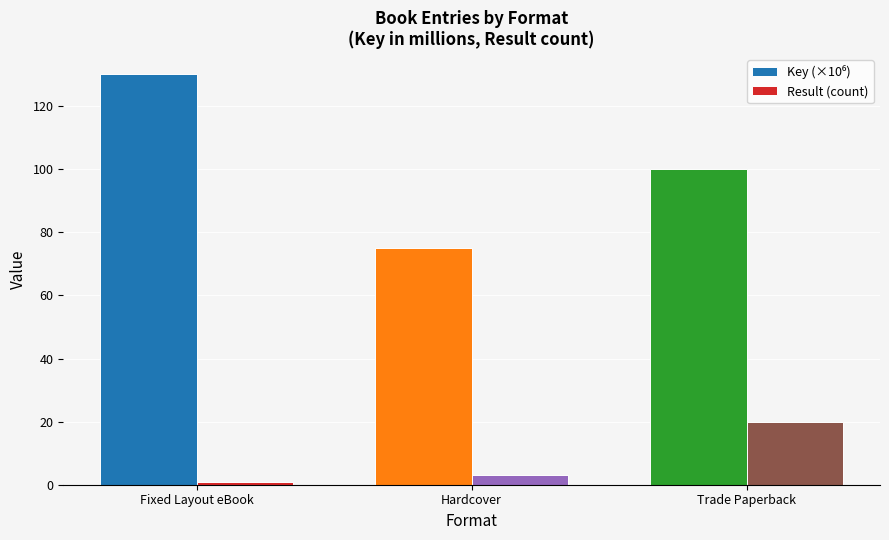

How many groups of bars are there?

3